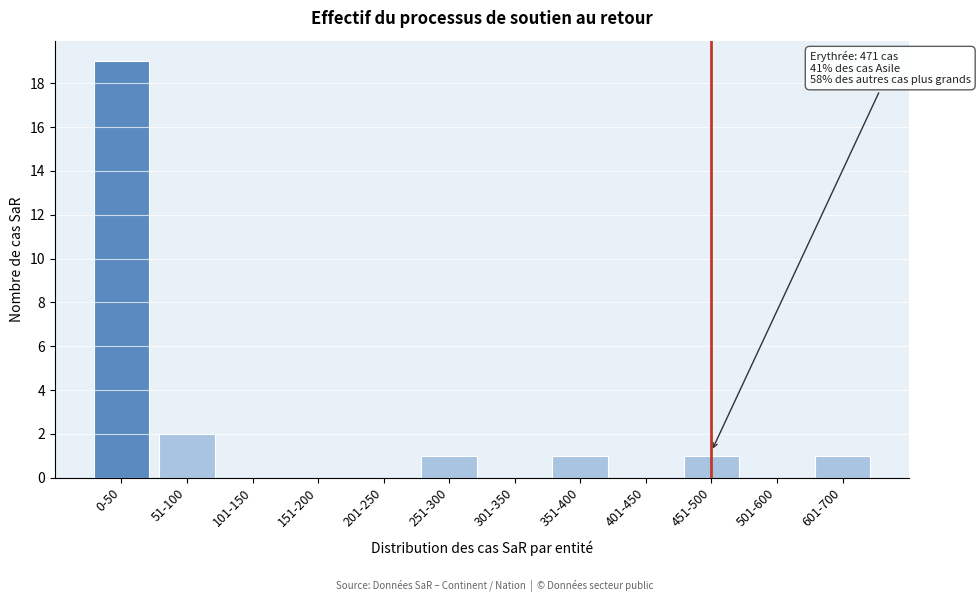

Reading left to right, extract all data points from this chart.

0-50=19	51-100=2	101-150=0	151-200=0	201-250=0	251-300=1	301-350=0	351-400=1	401-450=0	451-500=1	501-600=0	601-700=1